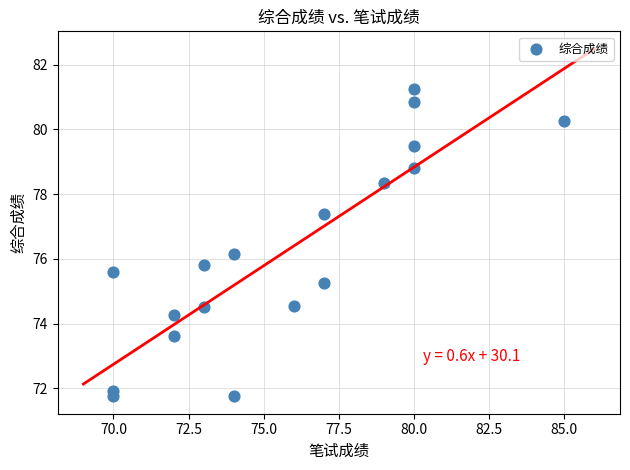

What is the range of Y values (max minus min)?

9.5